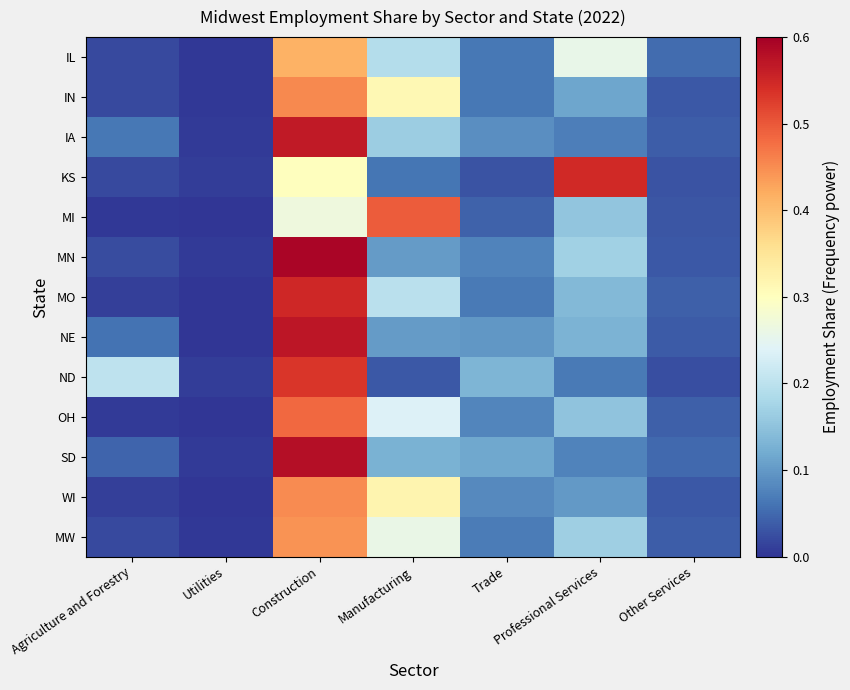

Reading left to right, extract all data points from this chart.

IL: Agriculture and Forestry=0.0	Utilities=0.0	Construction=0.4	Manufacturing=0.2	Trade=0.1	Professional Services=0.3	Other Services=0.1
IN: Agriculture and Forestry=0.0	Utilities=0.0	Construction=0.5	Manufacturing=0.3	Trade=0.1	Professional Services=0.1	Other Services=0.0
IA: Agriculture and Forestry=0.1	Utilities=0.0	Construction=0.6	Manufacturing=0.2	Trade=0.1	Professional Services=0.1	Other Services=0.0
KS: Agriculture and Forestry=0.0	Utilities=0.0	Construction=0.3	Manufacturing=0.1	Trade=0.0	Professional Services=0.5	Other Services=0.0
MI: Agriculture and Forestry=0.0	Utilities=0.0	Construction=0.3	Manufacturing=0.5	Trade=0.0	Professional Services=0.2	Other Services=0.0
MN: Agriculture and Forestry=0.0	Utilities=0.0	Construction=0.6	Manufacturing=0.1	Trade=0.1	Professional Services=0.2	Other Services=0.0
MO: Agriculture and Forestry=0.0	Utilities=0.0	Construction=0.5	Manufacturing=0.2	Trade=0.1	Professional Services=0.1	Other Services=0.0
NE: Agriculture and Forestry=0.1	Utilities=0.0	Construction=0.6	Manufacturing=0.1	Trade=0.1	Professional Services=0.1	Other Services=0.0
ND: Agriculture and Forestry=0.2	Utilities=0.0	Construction=0.5	Manufacturing=0.0	Trade=0.1	Professional Services=0.1	Other Services=0.0
OH: Agriculture and Forestry=0.0	Utilities=0.0	Construction=0.5	Manufacturing=0.2	Trade=0.1	Professional Services=0.1	Other Services=0.0
SD: Agriculture and Forestry=0.0	Utilities=0.0	Construction=0.6	Manufacturing=0.1	Trade=0.1	Professional Services=0.1	Other Services=0.1
WI: Agriculture and Forestry=0.0	Utilities=0.0	Construction=0.5	Manufacturing=0.3	Trade=0.1	Professional Services=0.1	Other Services=0.0
MW: Agriculture and Forestry=0.0	Utilities=0.0	Construction=0.4	Manufacturing=0.3	Trade=0.1	Professional Services=0.2	Other Services=0.0